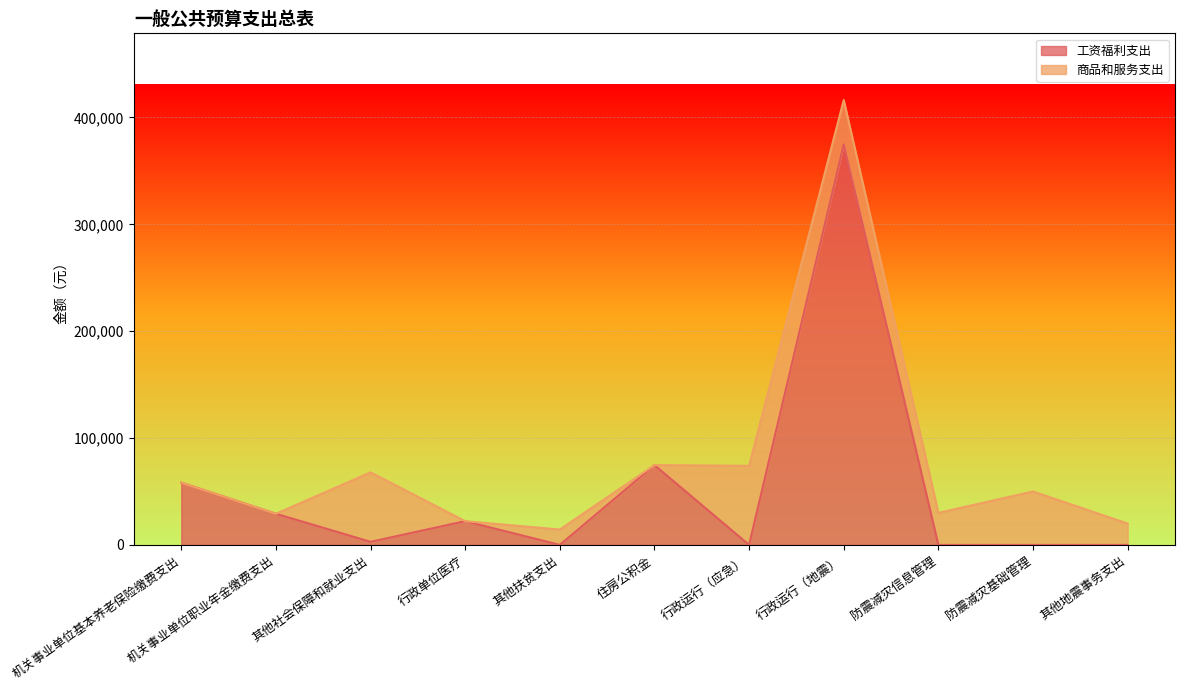

True or false: there are more than 0 points higher than both neighbors.

True